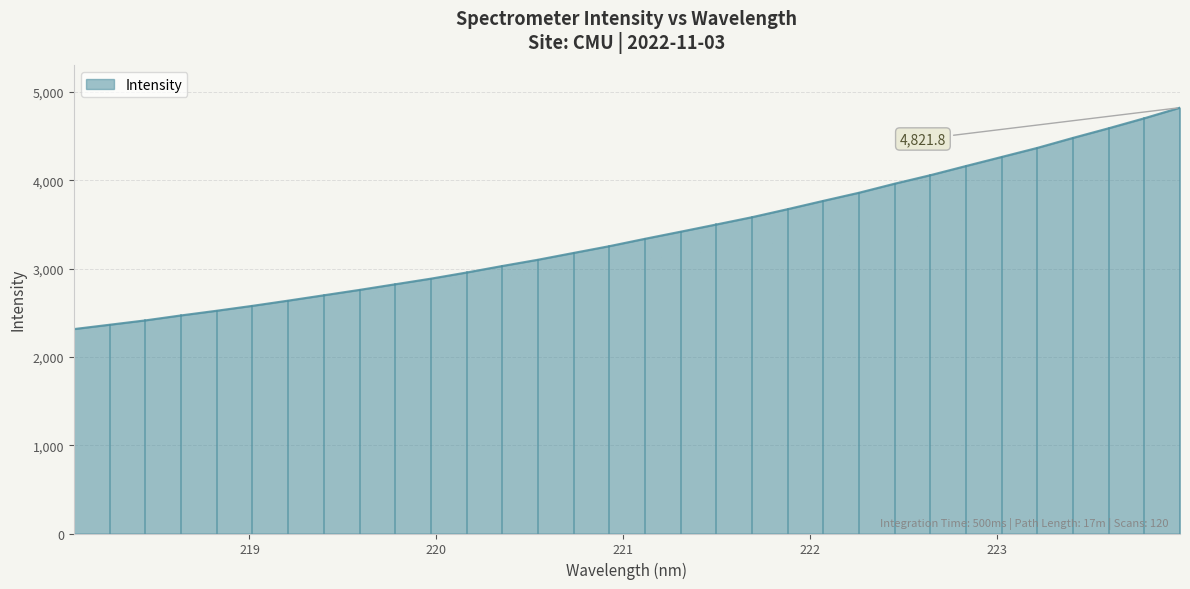

What is the difference between the second highest and minimum values?

2387.4